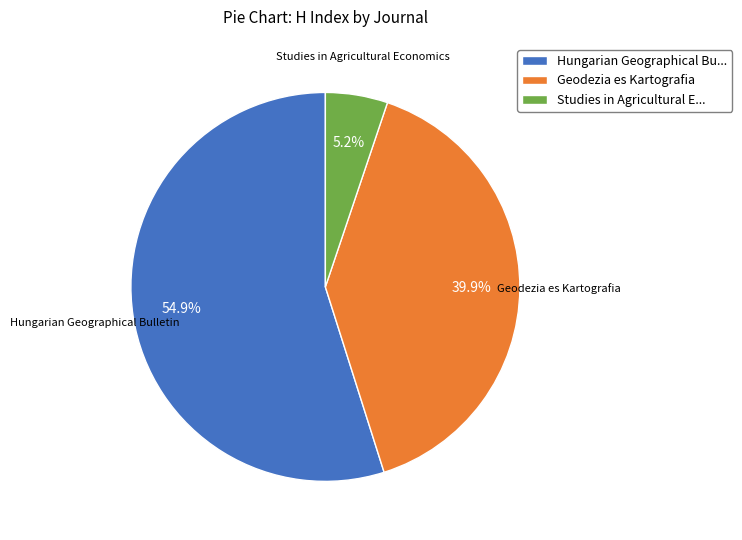

Rank the categories by value from highest to lowest.

Hungarian Geographical Bu..., Geodezia es Kartografia, Studies in Agricultural E...